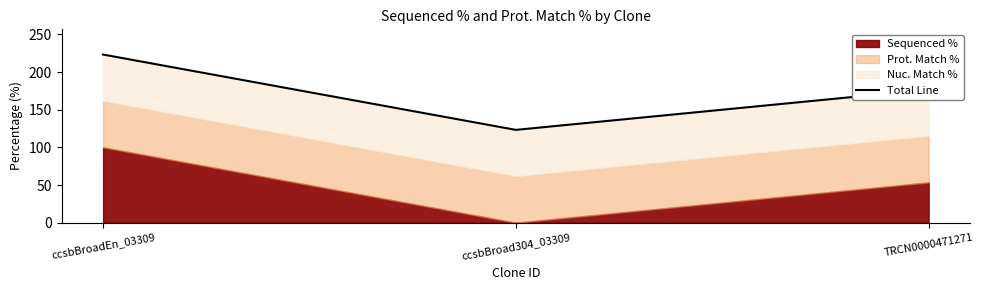

How many lines are shown in the chart?

1